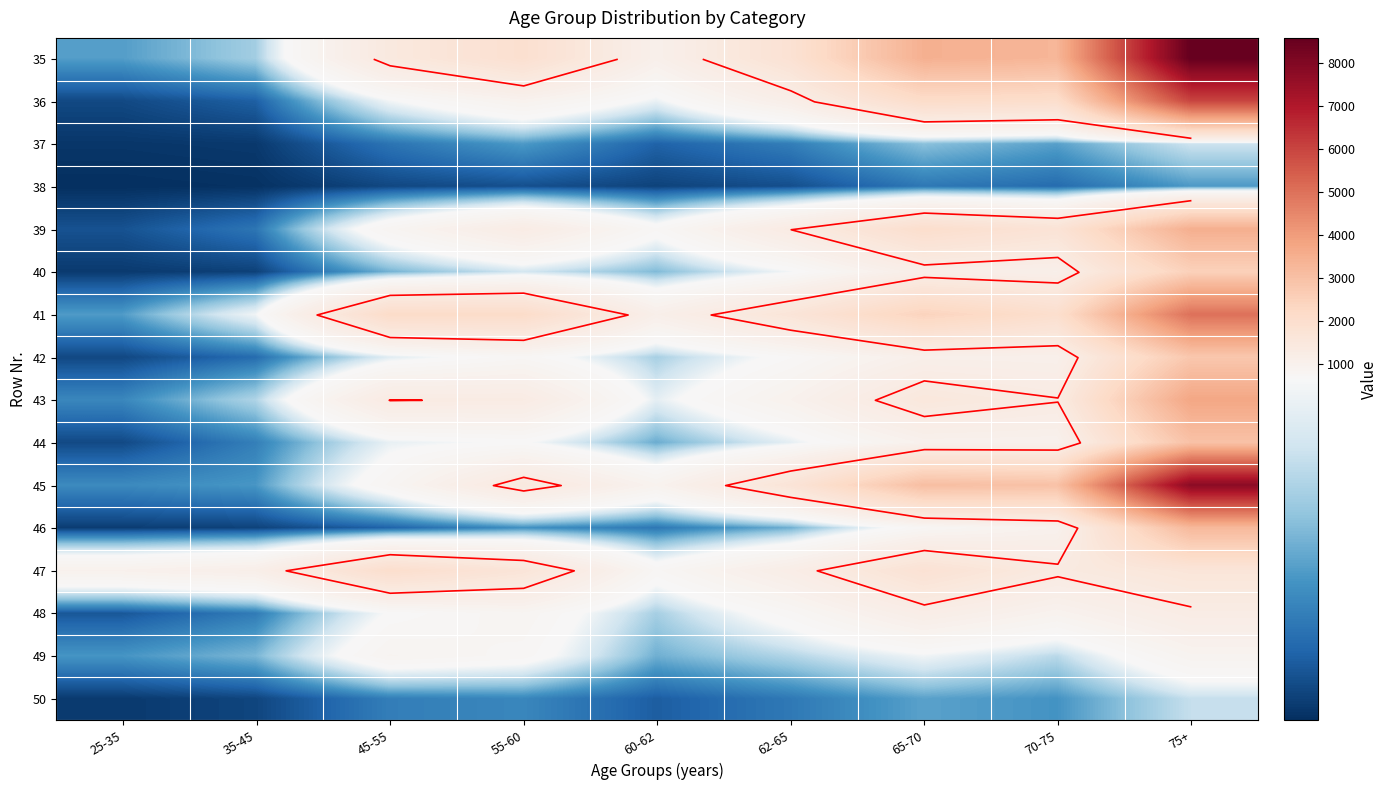

What is the difference between the highest and lowest values at 55-60?

2025